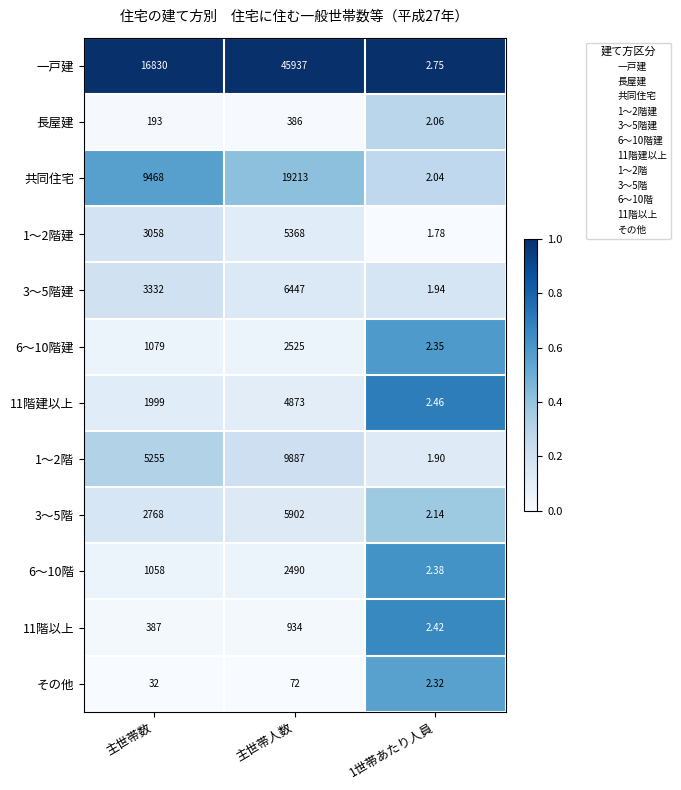

Which series has the largest total across all categories?

一戸建